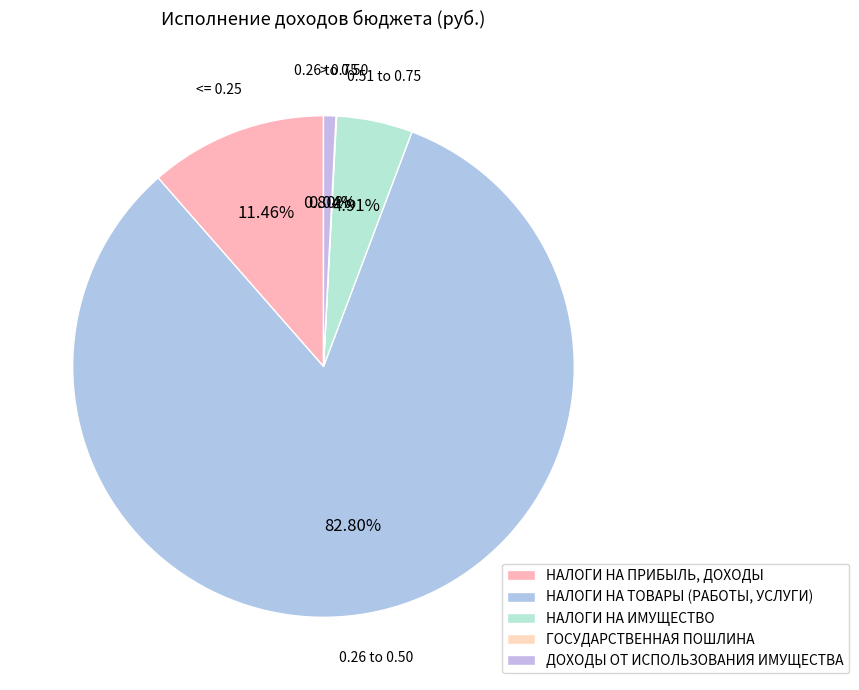

Count the number of slices in the pie.

5